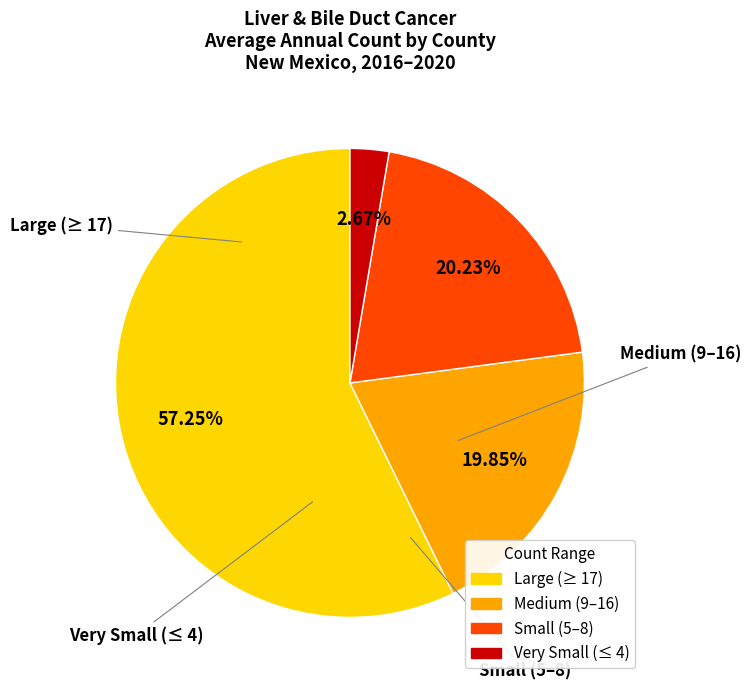

To the nearest percent, what is the average slice percentage?

25%